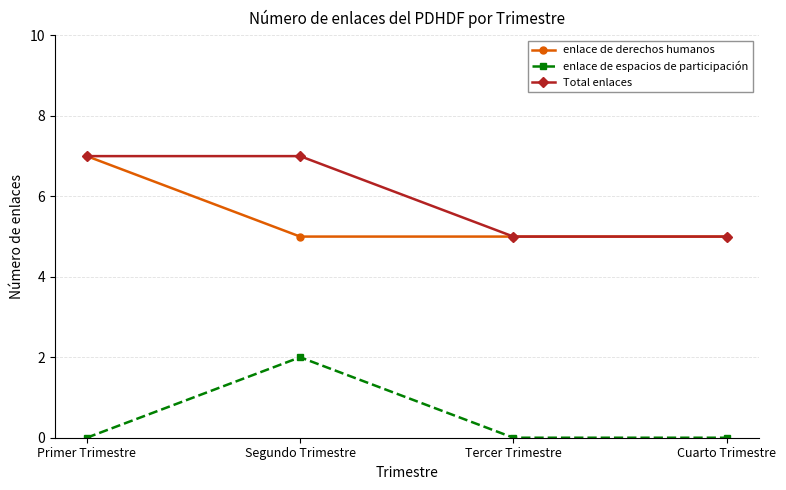

How many enlace de derechos humanos values are between 5 and 7?

4